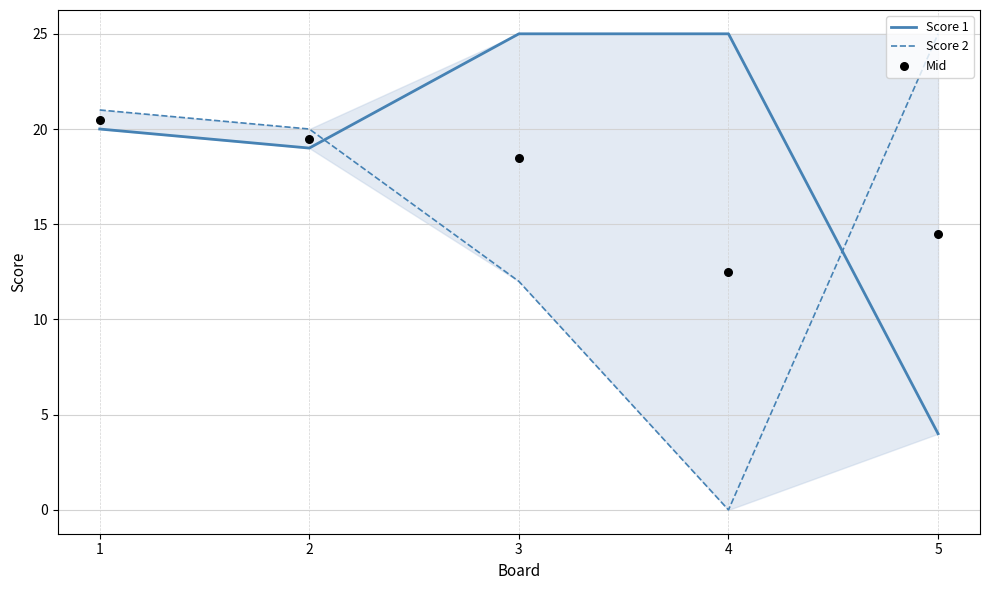

Is the value of Score 1 at 5 greater than the value of Score 2 at 1?

No